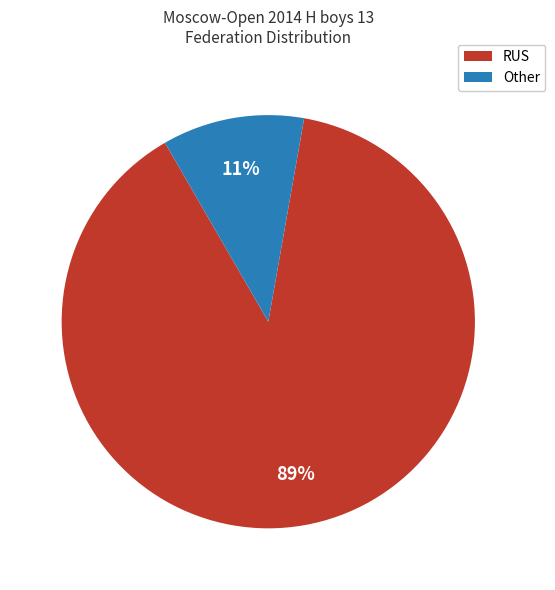

To the nearest percent, what is the difference between the largest and smallest slice percentages?

78%